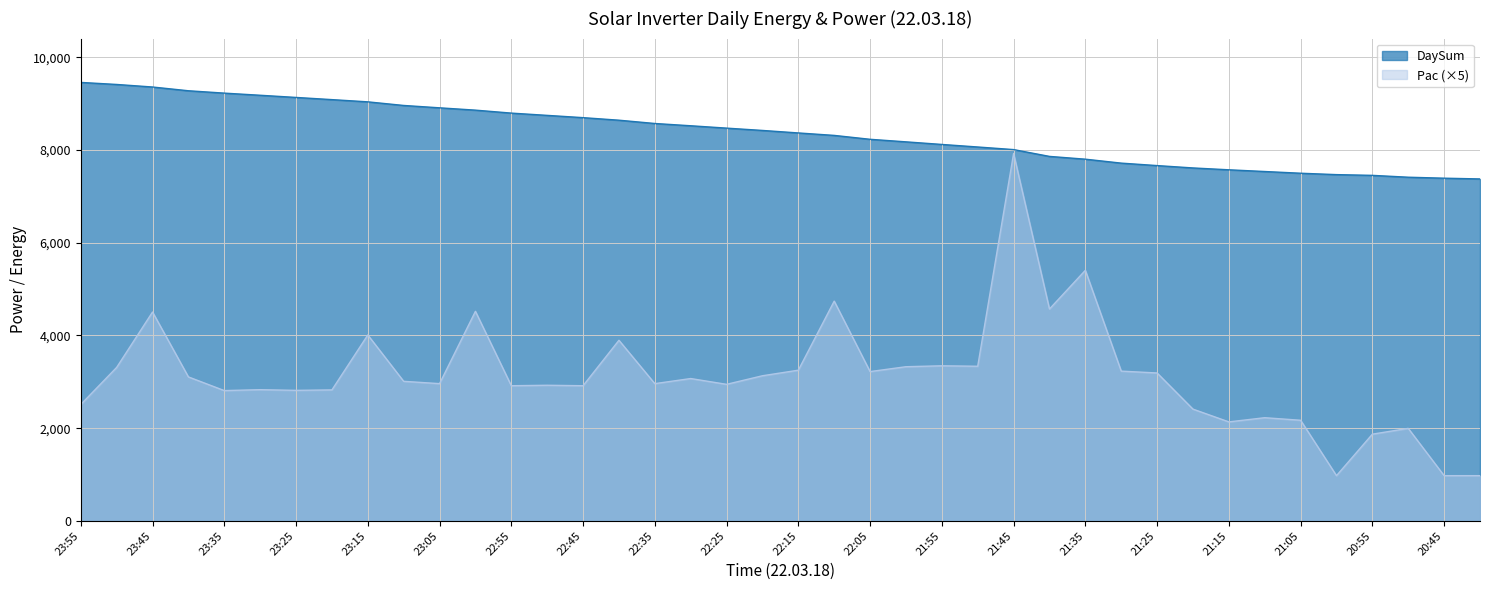

What position from the right is 21:00?

5